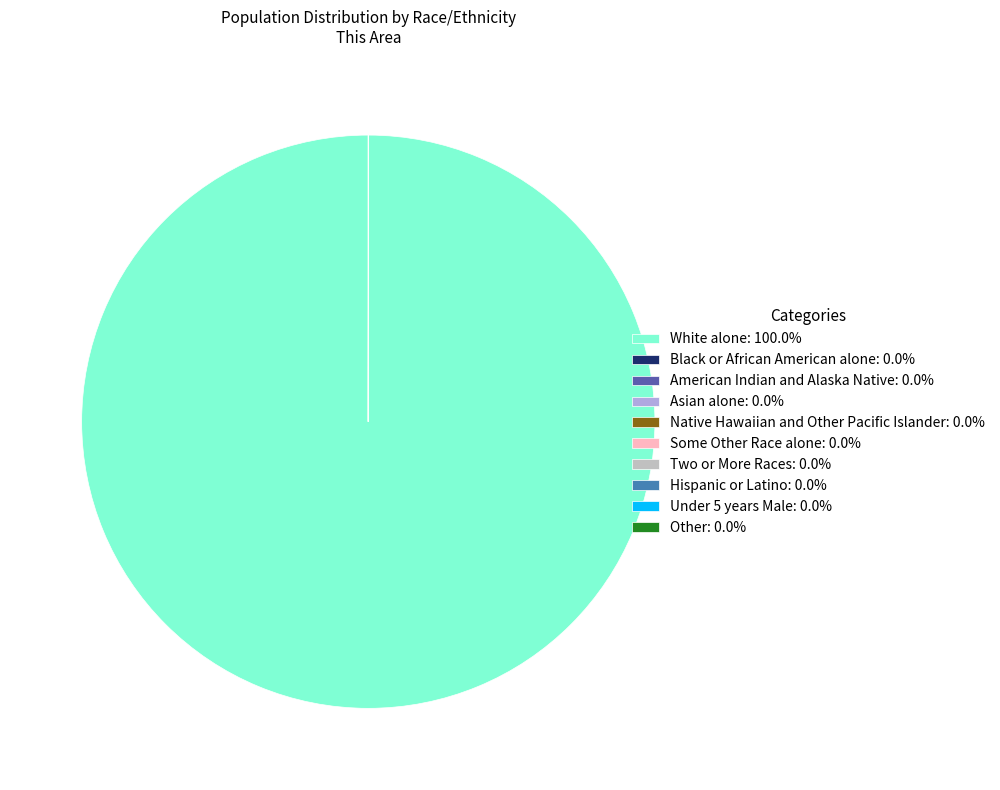

Is there any slice that represents more than half of the pie?

Yes